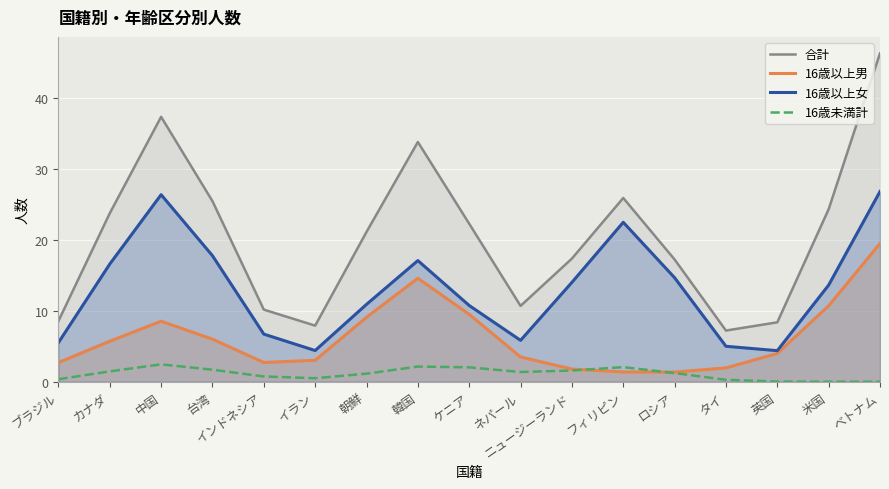

What is the sum of all 16歳以上男 values?

106.0